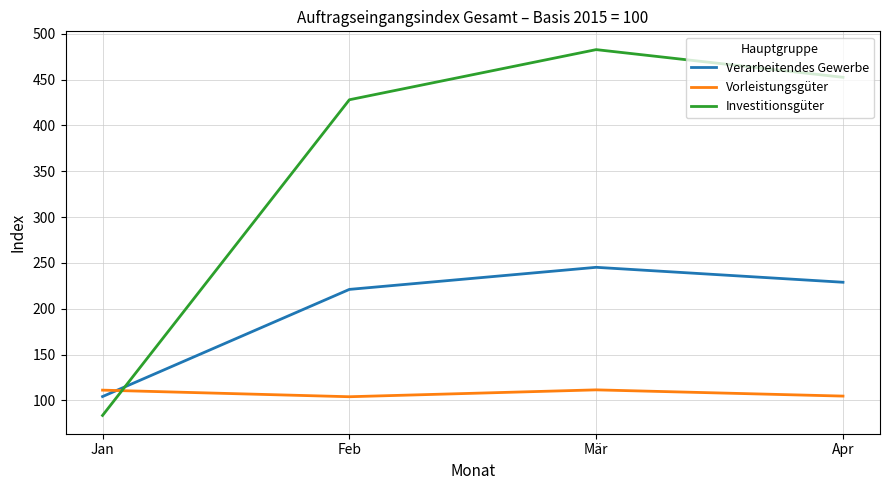

What are all the series names shown in the legend?

Verarbeitendes Gewerbe, Vorleistungsgüter, Investitionsgüter